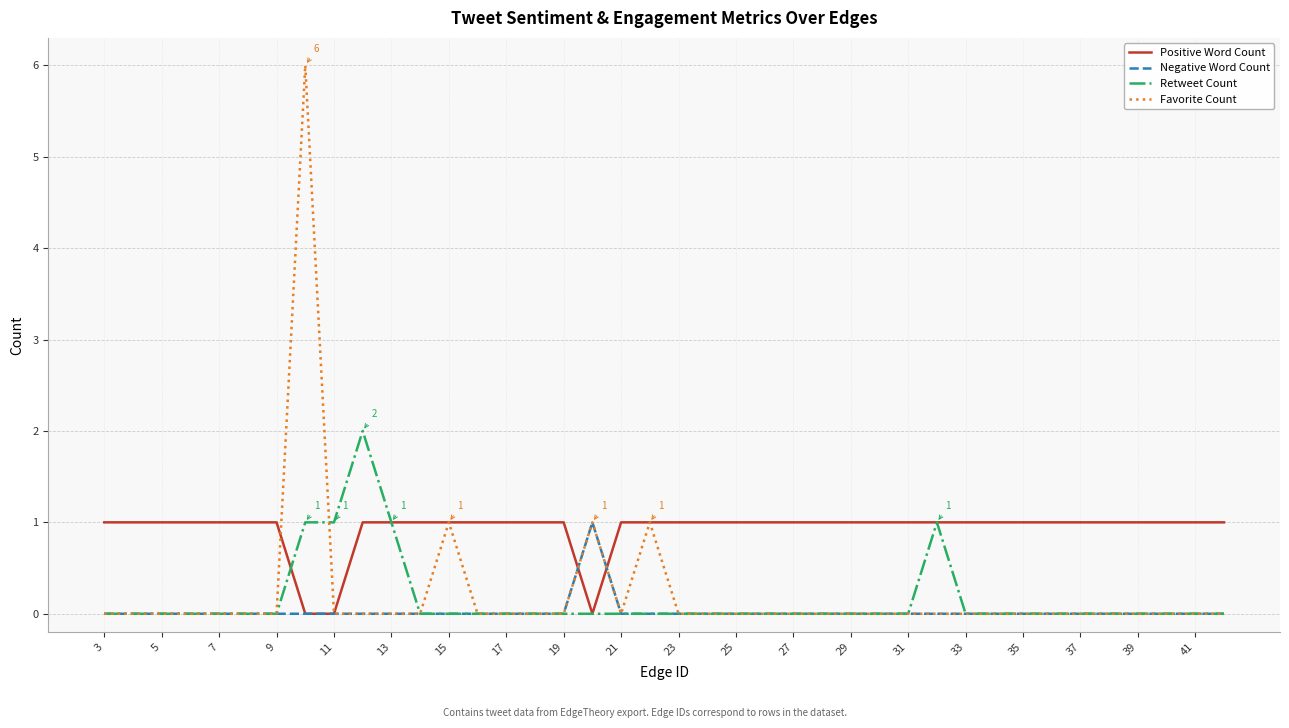

Which series has the largest total across all categories?

Positive Word Count